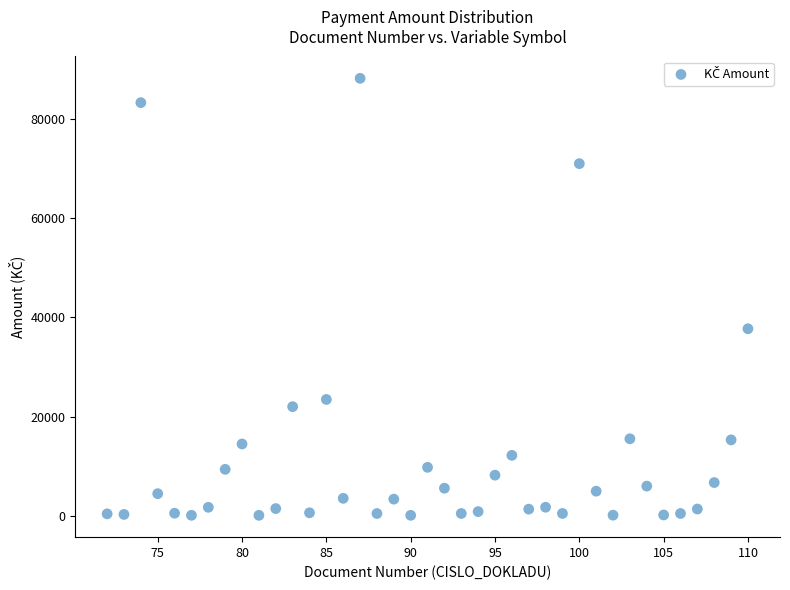

What is the range of X values (max minus min)?

38.0